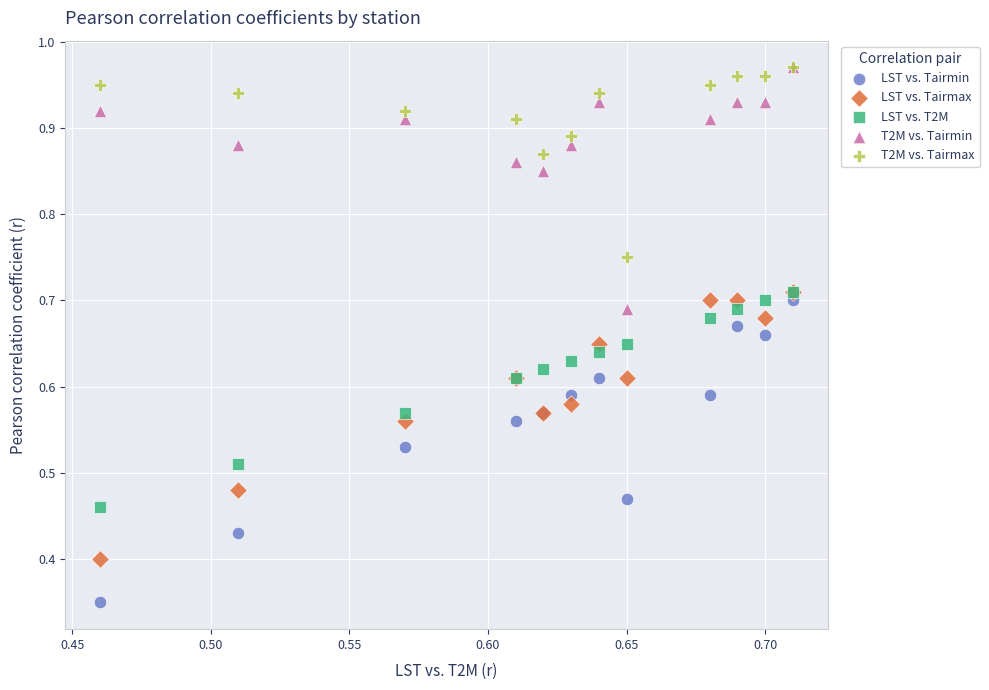

Which series reaches the minimum Y coordinate?

LST vs. Tairmin